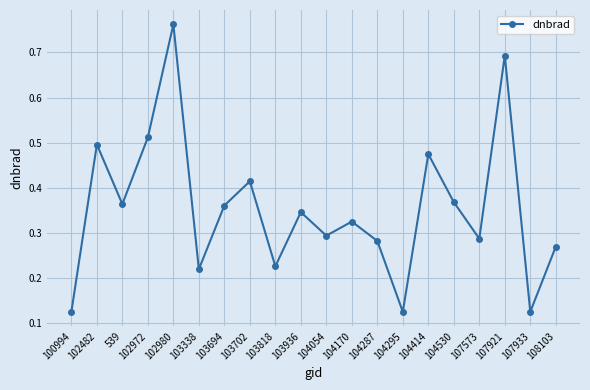

What is the sum of all values?

7.1